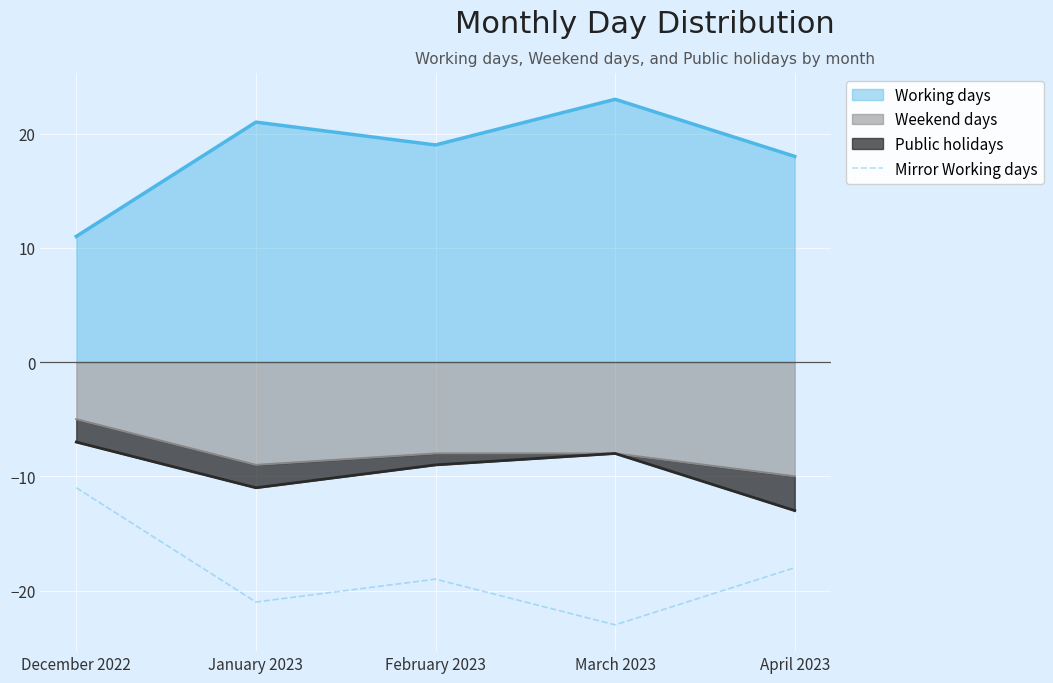

How many lines are shown in the chart?

1